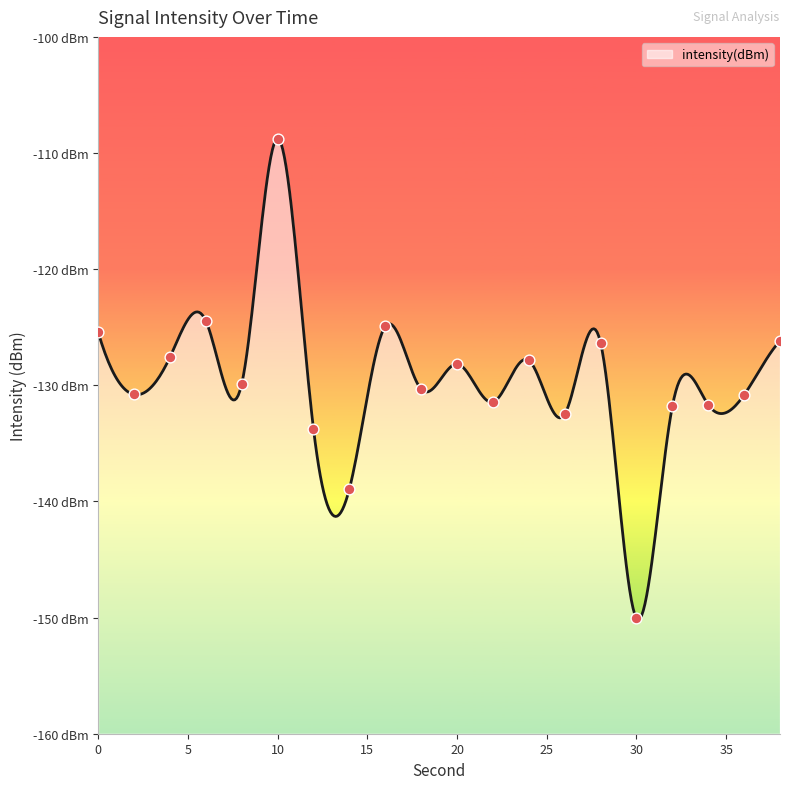

Between 16 and 20, which is larger?

16